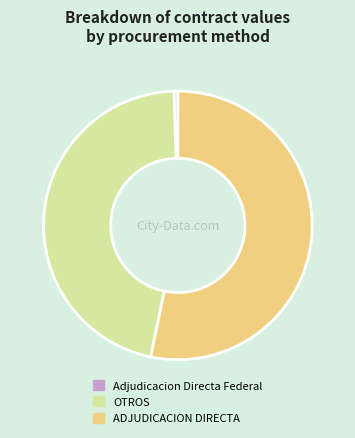

Rank the categories by value from highest to lowest.

ADJUDICACION DIRECTA, OTROS, Adjudicacion Directa Federal